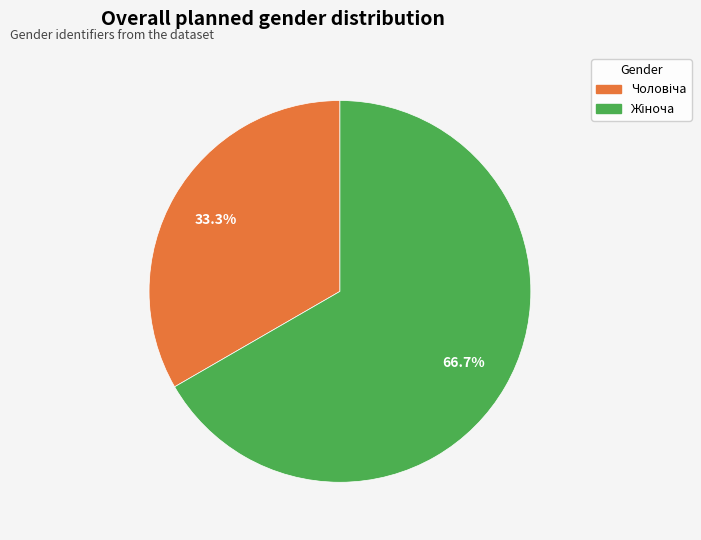

How many slices are in this pie chart?

2